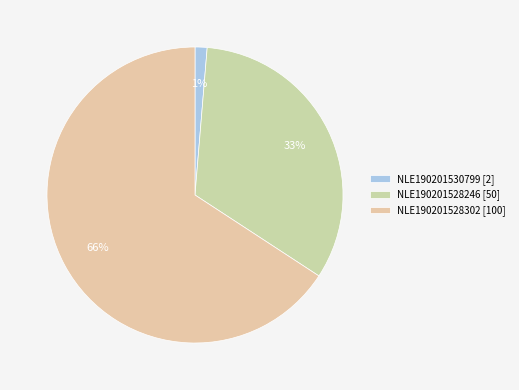

Combined, what portion of the pie is NLE190201528302 and NLE190201530799?

67.1%